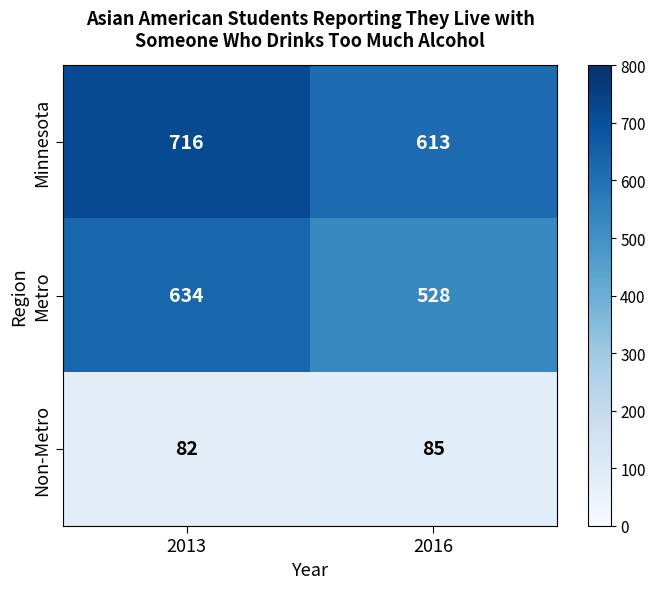

What is the sum of the Metro values at 2013 and 2016?

1162